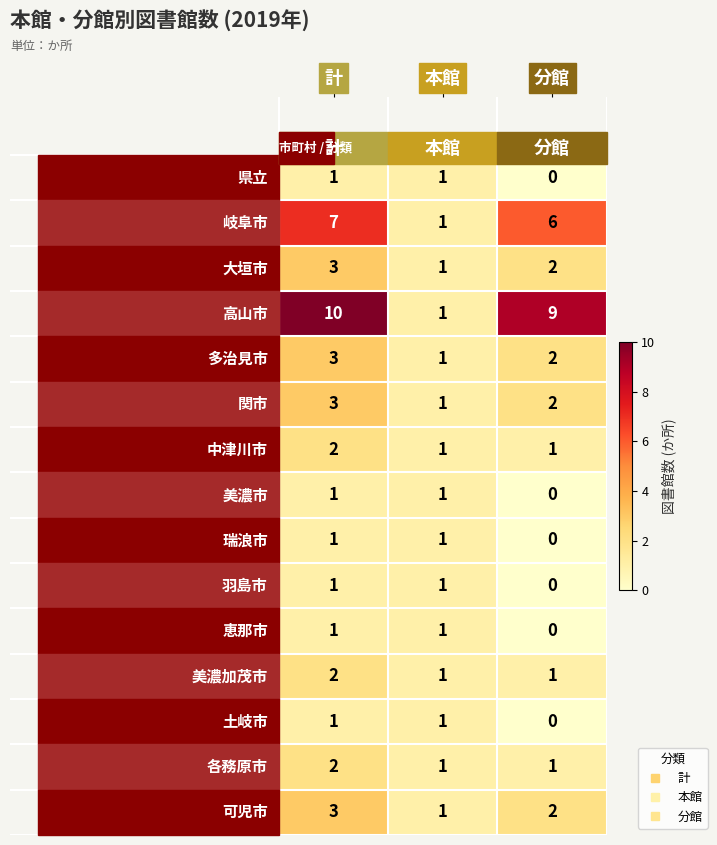

Which category has the lowest value across all series?

分館